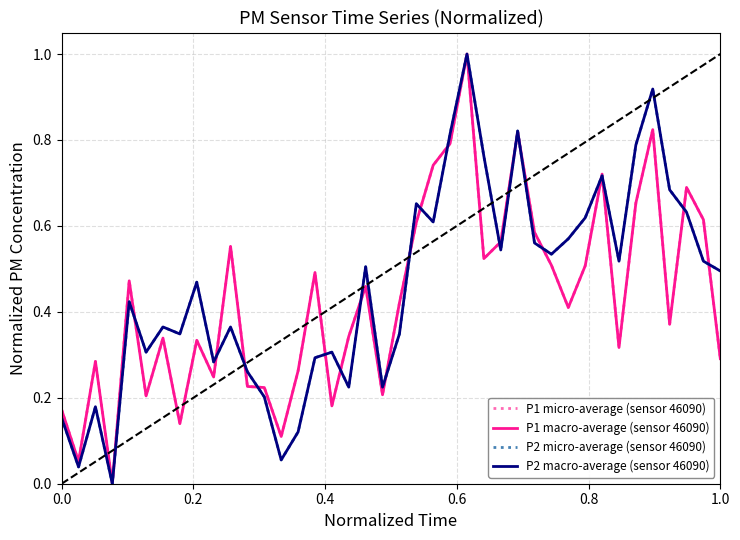

Rank the series by their maximum value, from highest to lowest.

P1 micro-average (sensor 46090), P1 macro-average (sensor 46090), P2 micro-average (sensor 46090), P2 macro-average (sensor 46090)